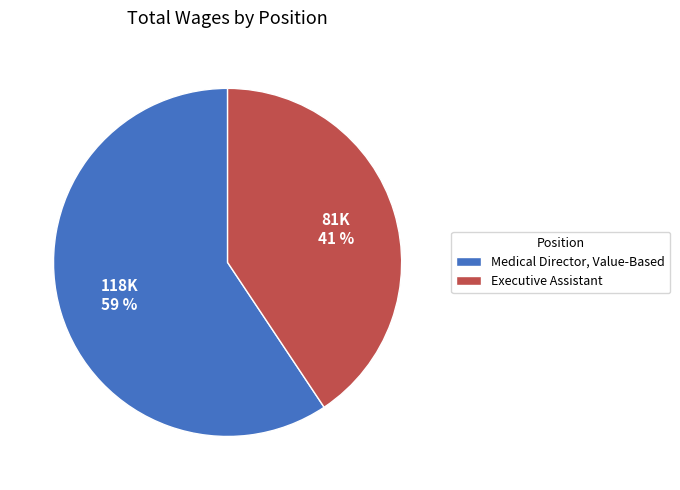

What is the ratio of the value at Executive Assistant to the value at Medical Director, Value-Based?

0.7